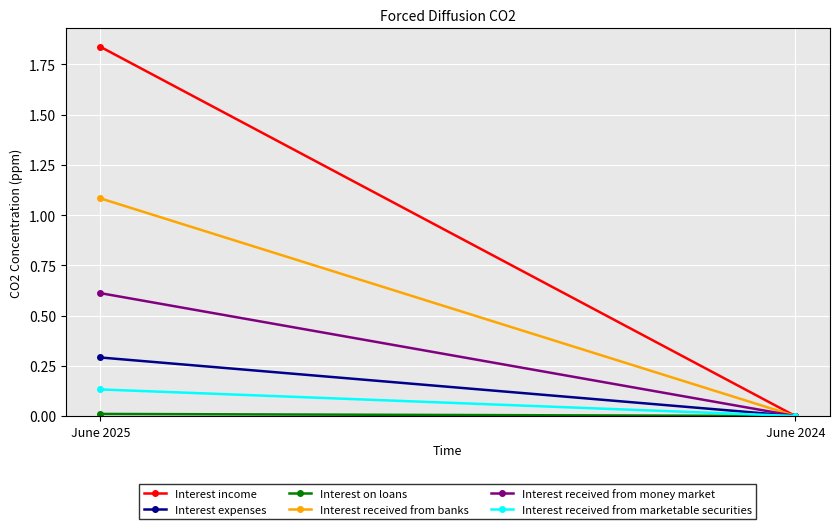

How many data points in Interest income are less than 1?

1